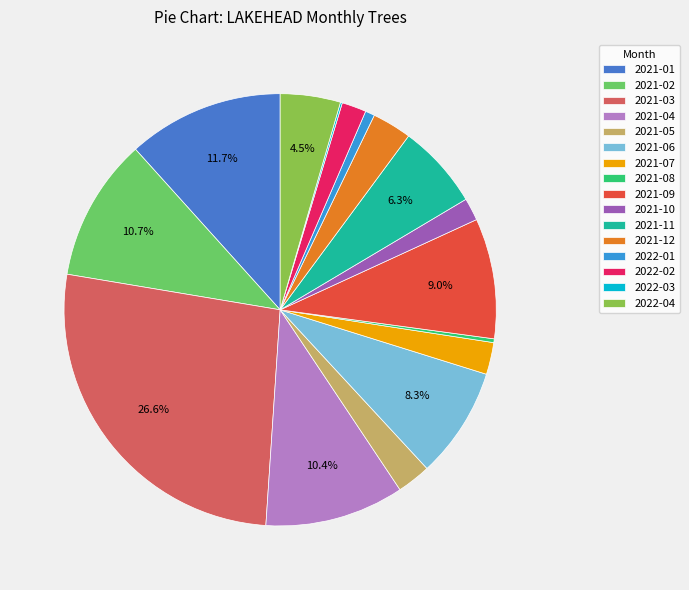

What percentage is NOT represented by 2021-07?

97.6%